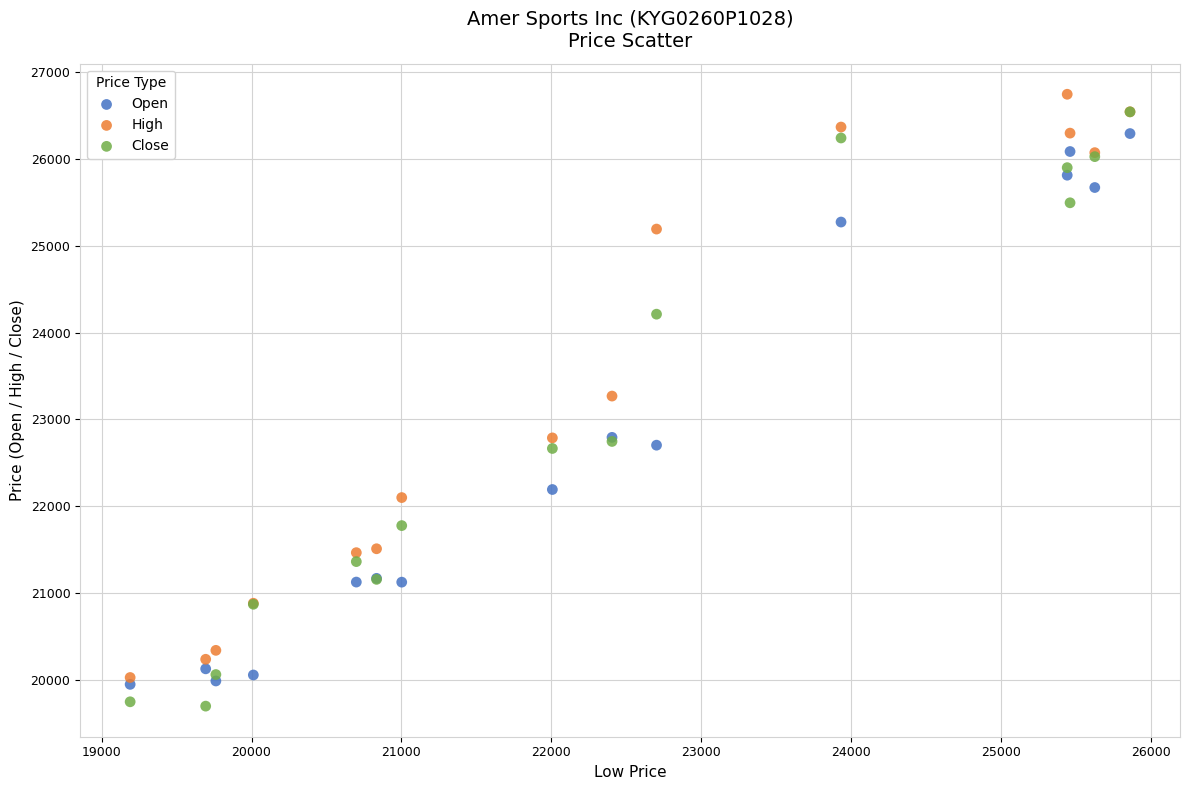

In the Close series, what Y value is closest to 23119?

22745